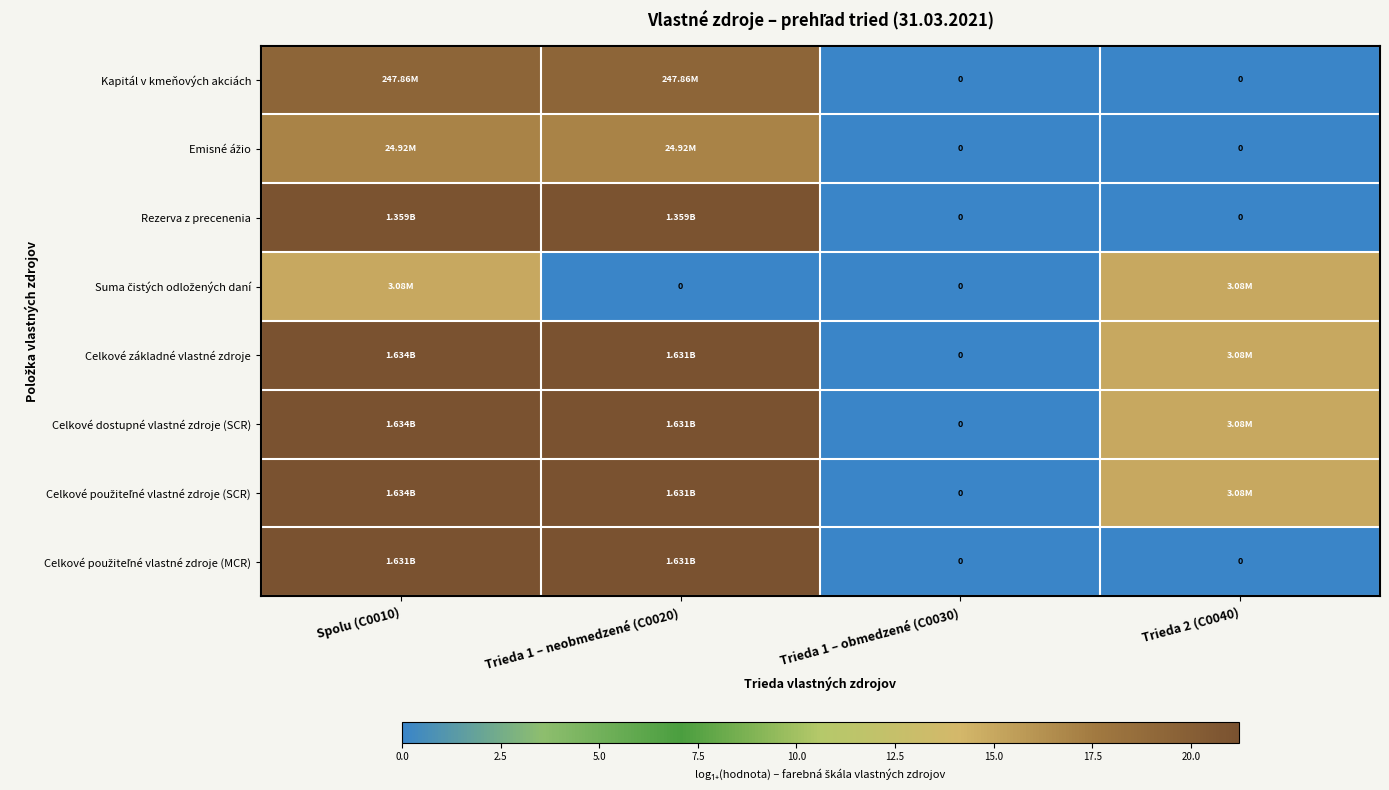

Which series has the widest spread of values?

Celkové základné vlastné zdroje